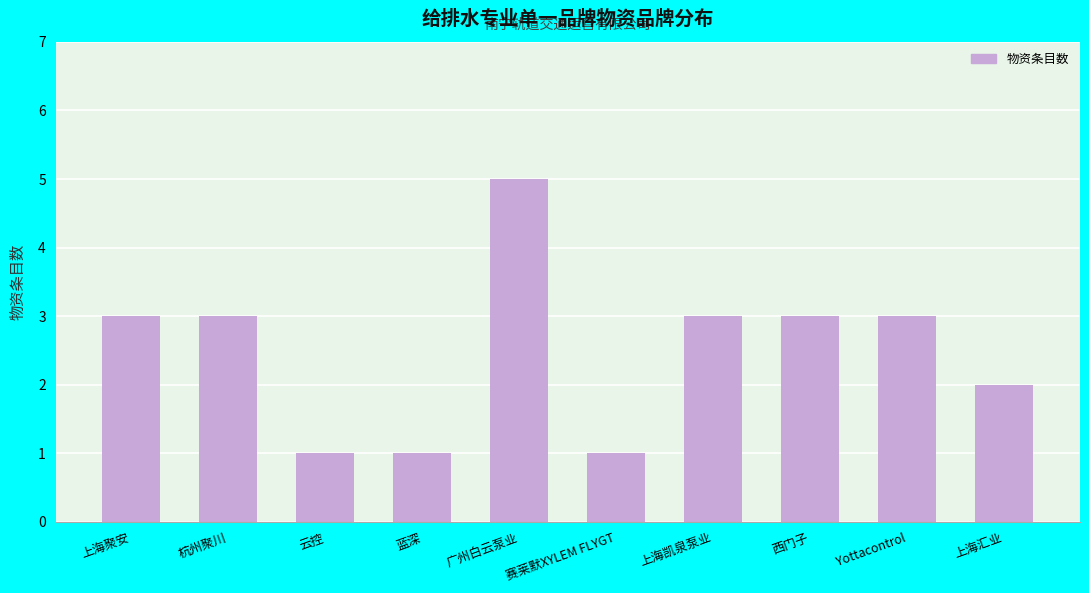

What is the minimum value shown in the chart?

1